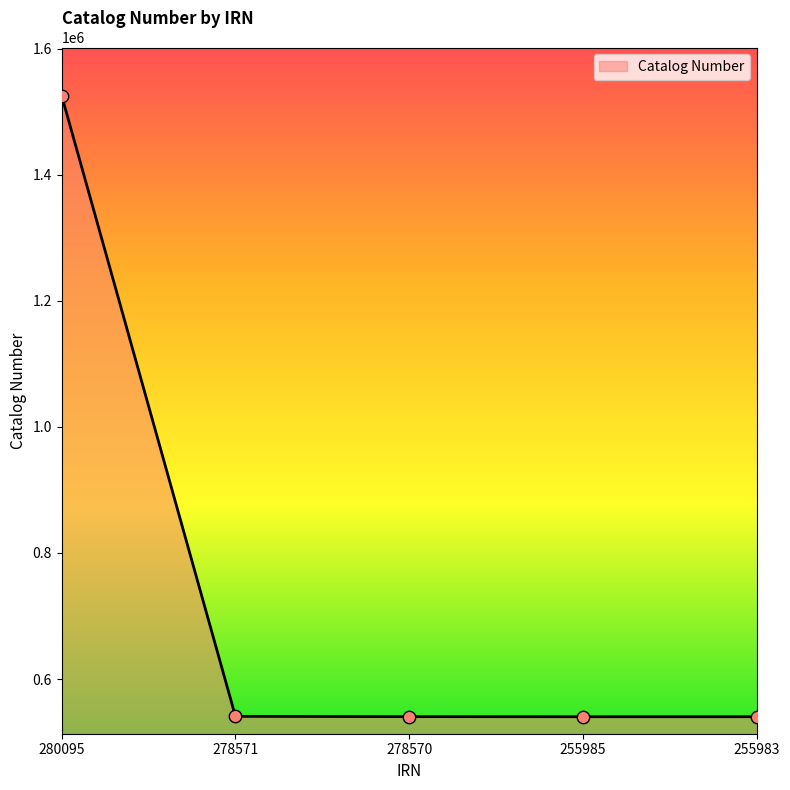

Approximately how many times larger is the value at 255983 compared to 280095?

0.4